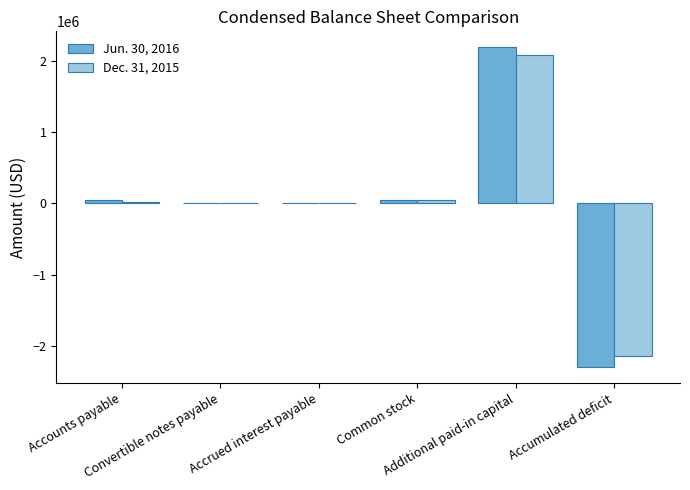

Where does the Jun. 30, 2016 series first go above 46893?

Accounts payable